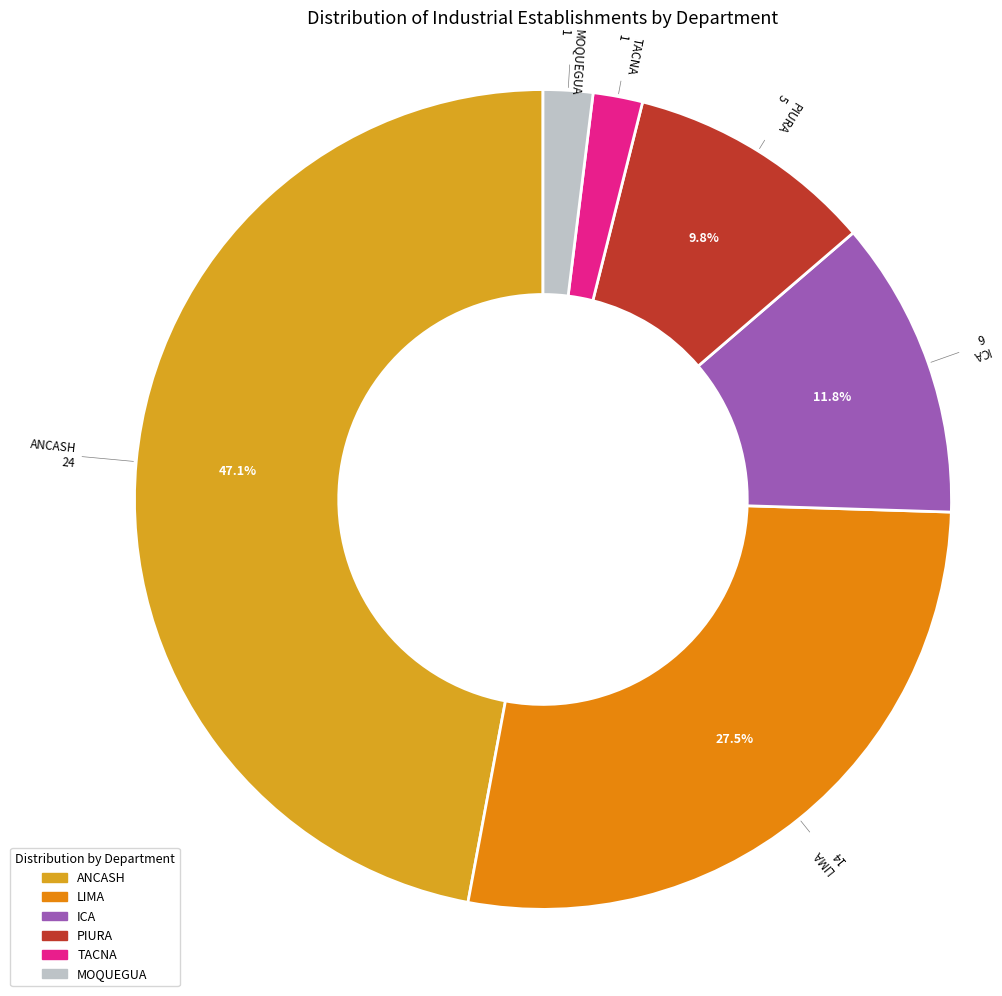

How many slices are in this pie chart?

6